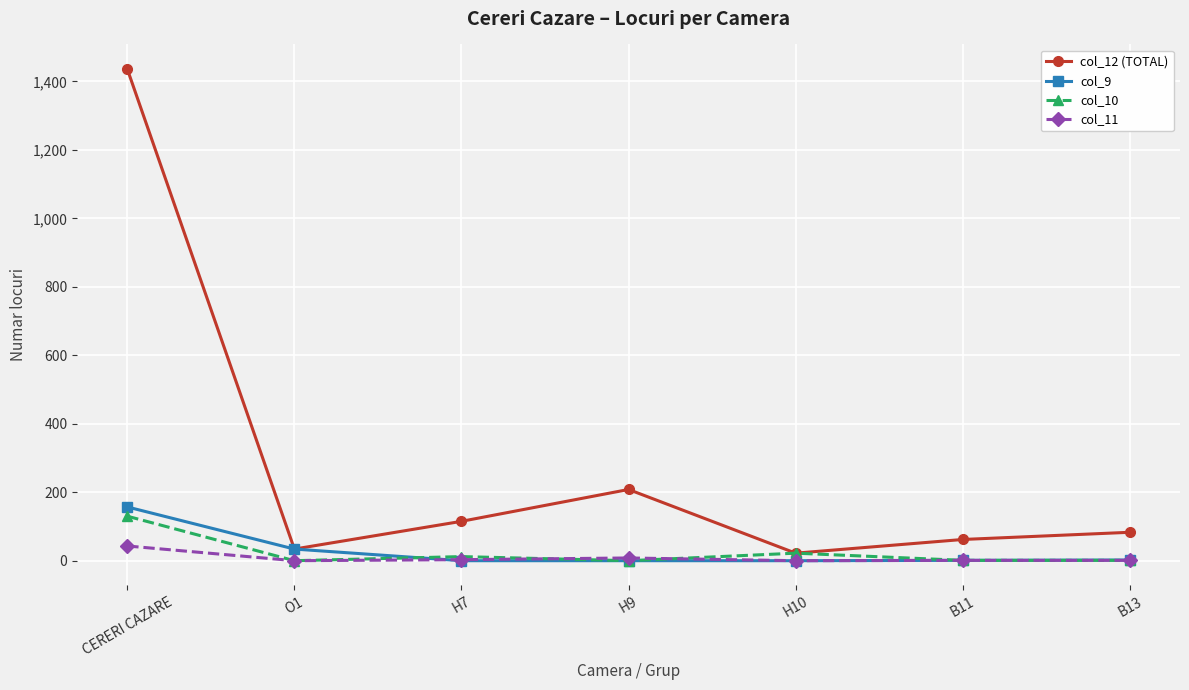

True or false: col_12 (TOTAL) and col_11 intersect in this chart.

False